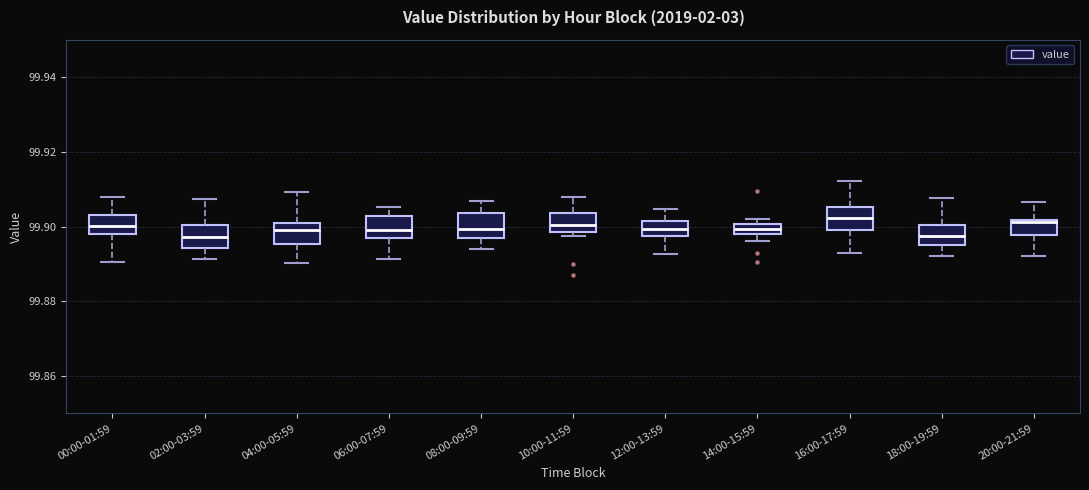

Where does the lower whisker of the box for 00:00-01:59 end on the y-axis? The values are not printed on the chart, so give them approximately, as read against the axis.

99.890